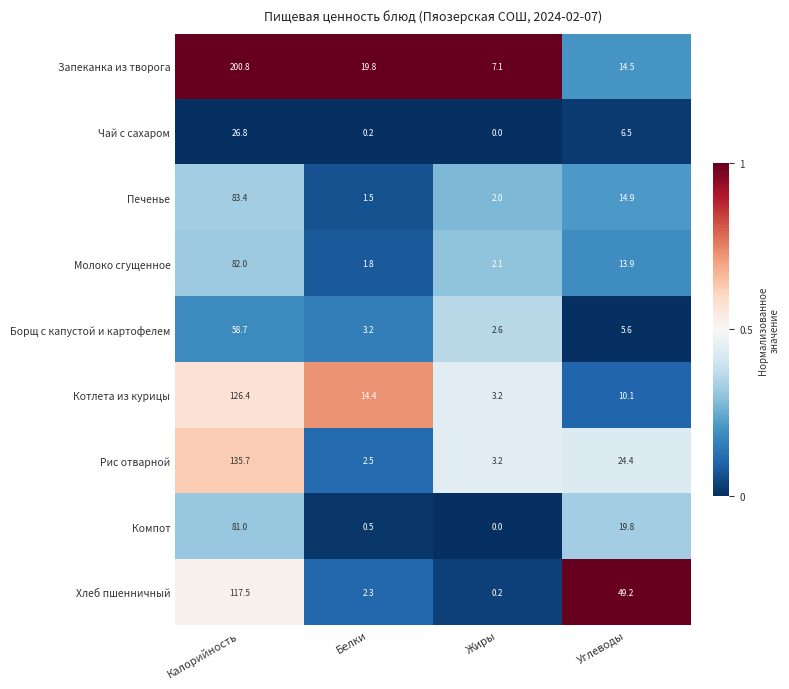

True or false: Рис отварной has a value of 3.2 at Жиры.

True